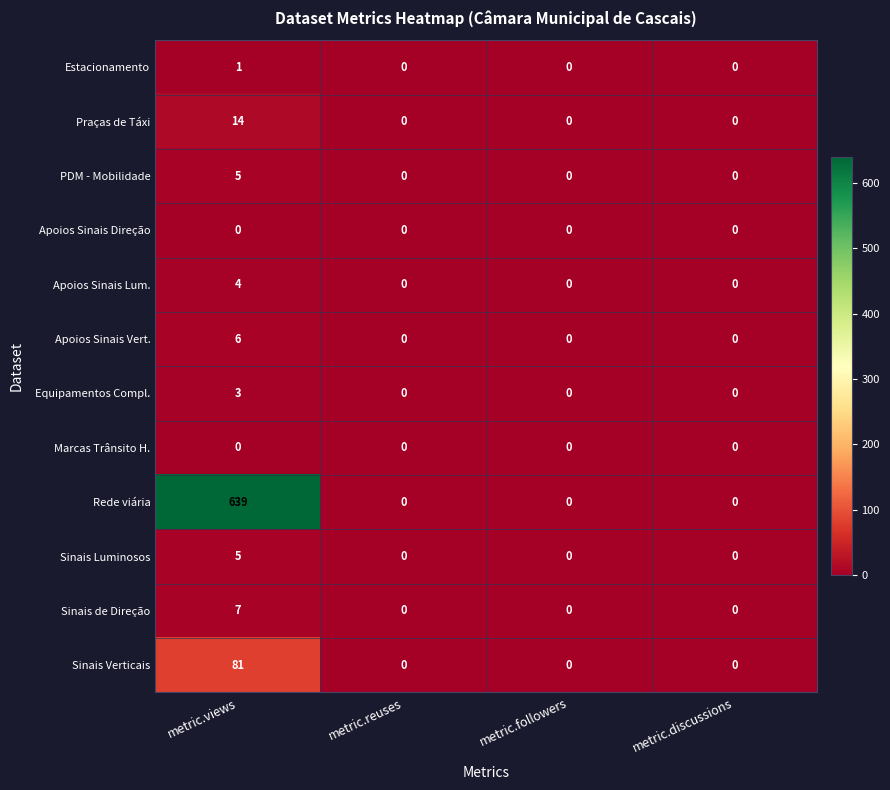

What is the sum of all Sinais de Direção values?

7